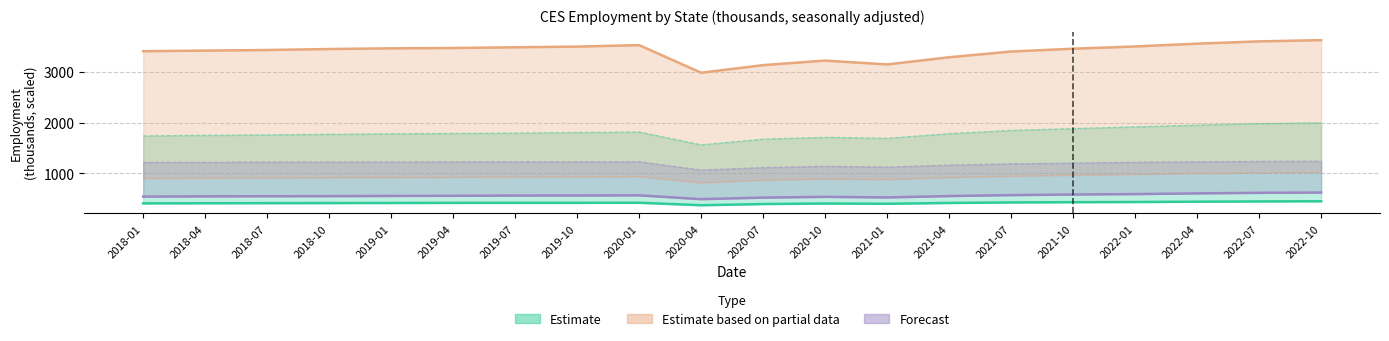

What is the maximum value shown in the chart?

3626.9